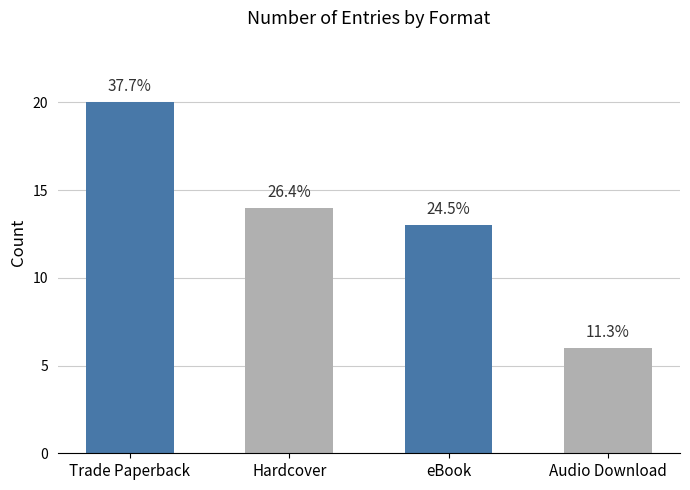

List the labels in order of value, smallest first.

Audio Download, eBook, Hardcover, Trade Paperback